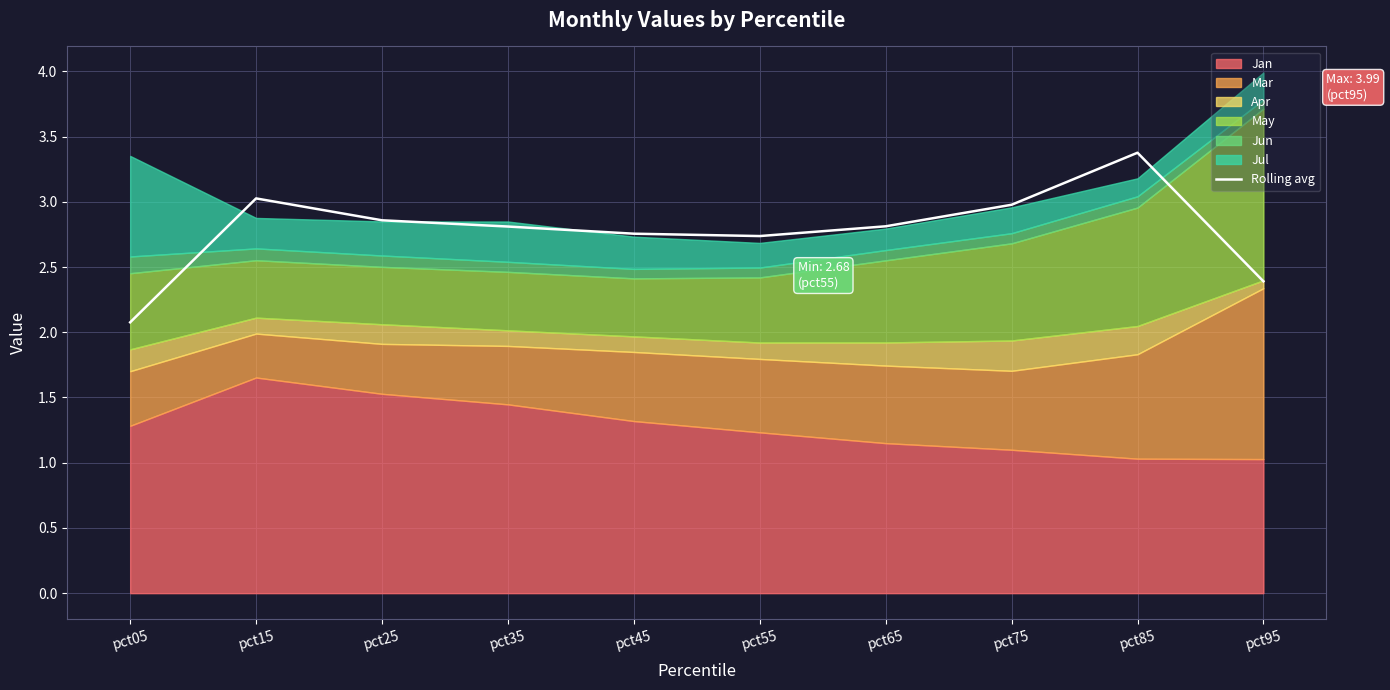

What is the highest value of the Rolling avg series?

3.4